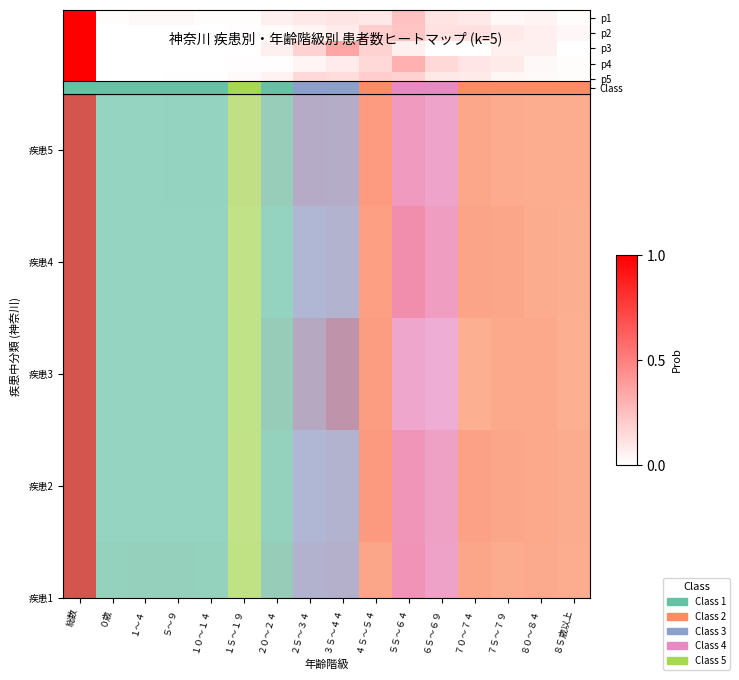

List the series in order of their peak value, lowest first.

Class, 疾患2, 疾患3, 疾患4, 疾患5